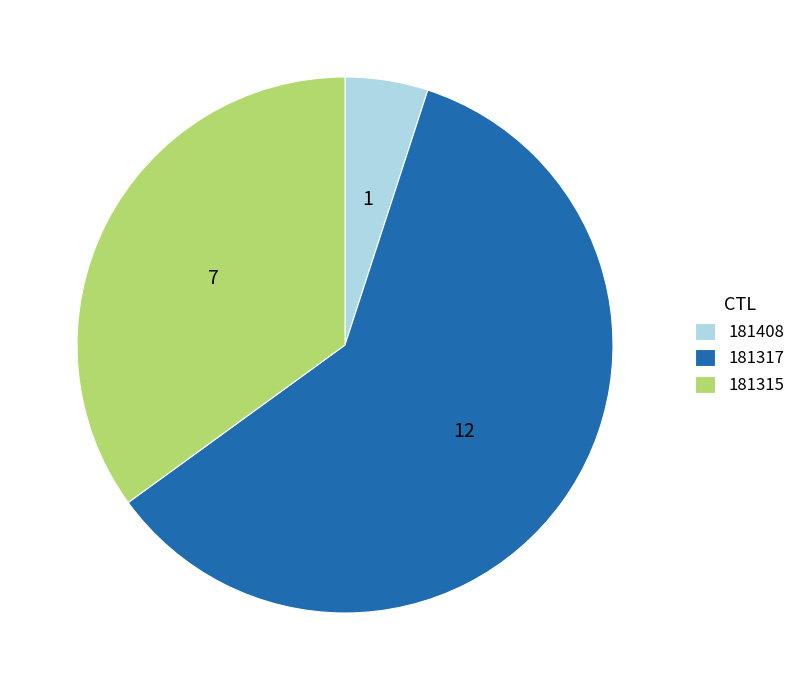

How many segments does this pie chart have?

3